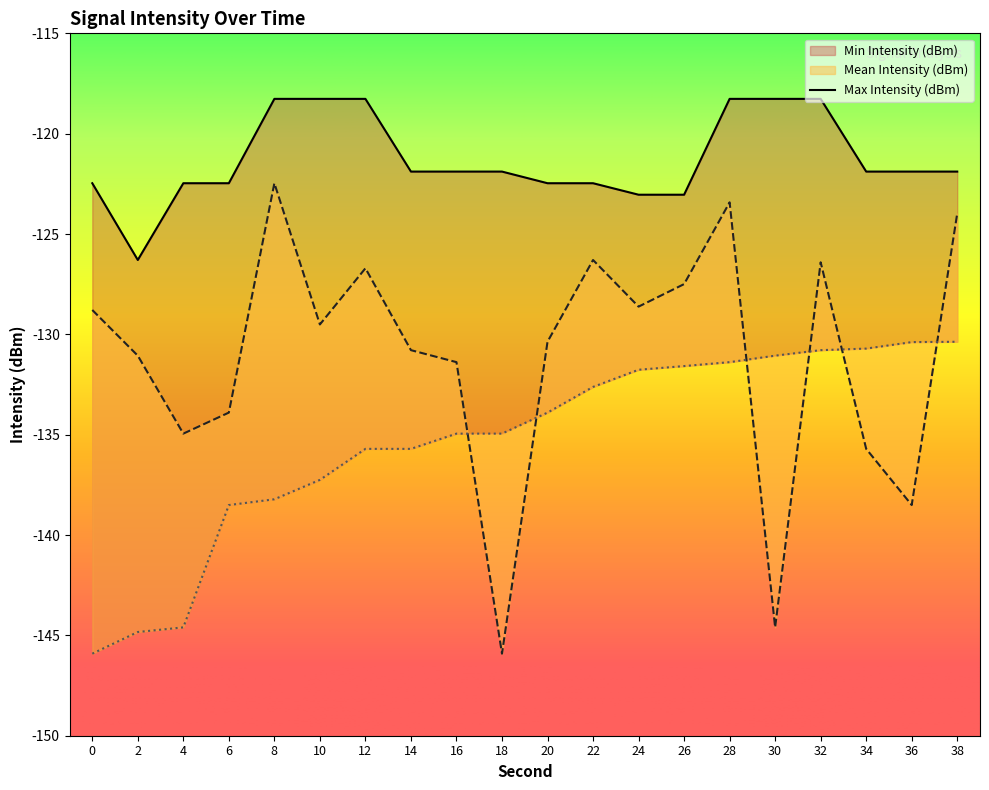

Is it true that Max Intensity (dBm) equals -121.9 at 36?

True